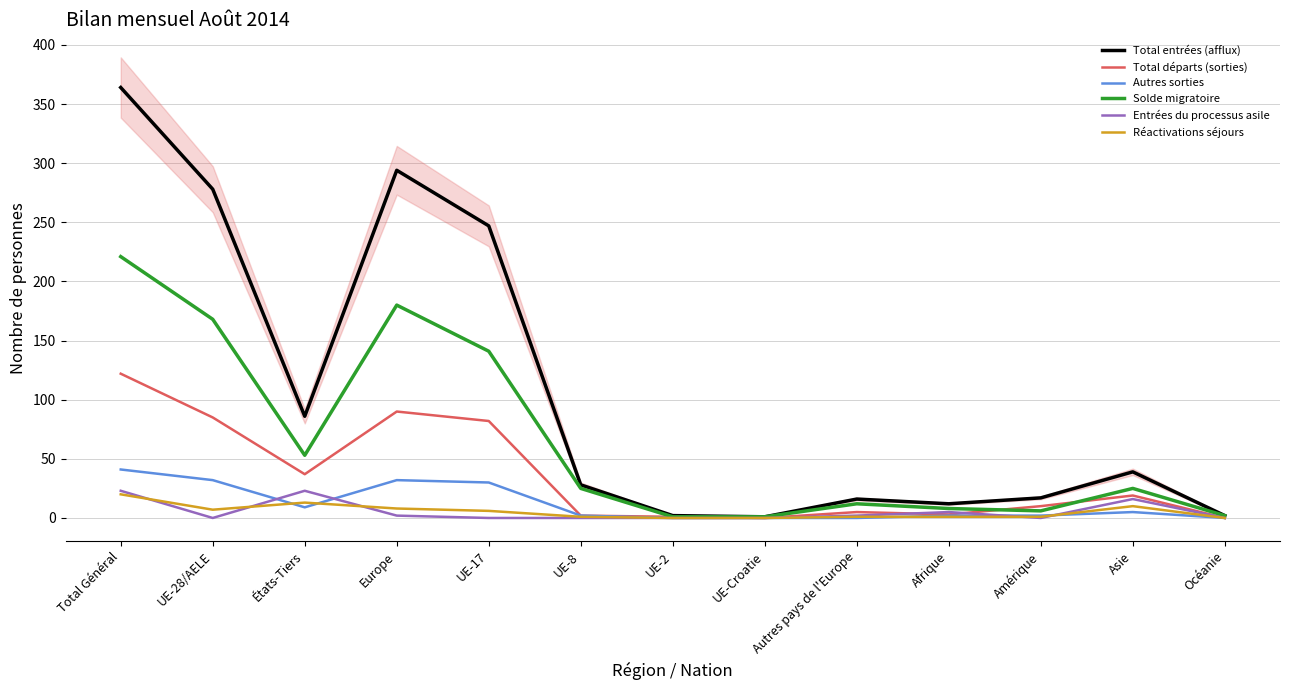

What is the difference between the maximum and minimum values in the Réactivations séjours series?

20